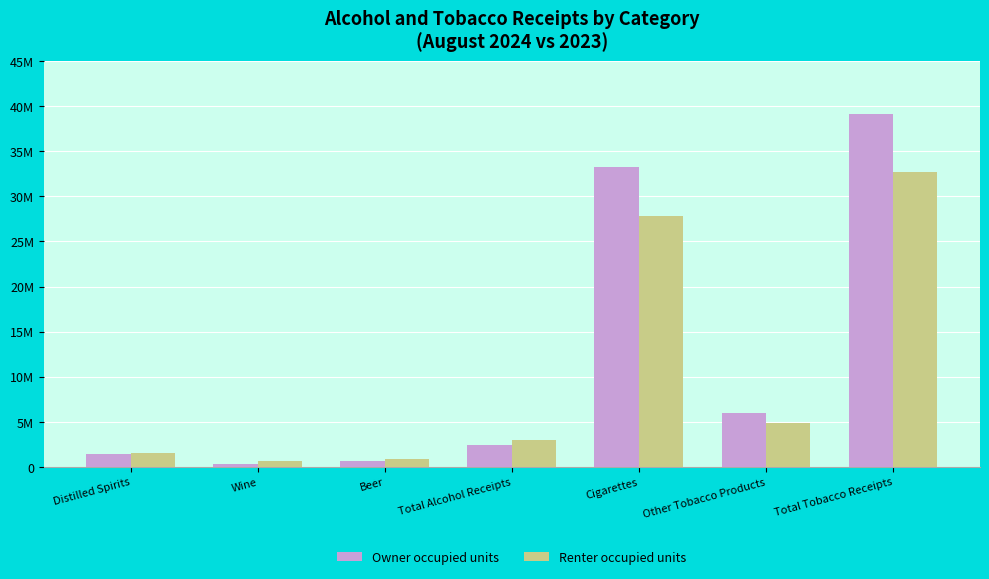

Which category has the lowest value across all series?

Wine